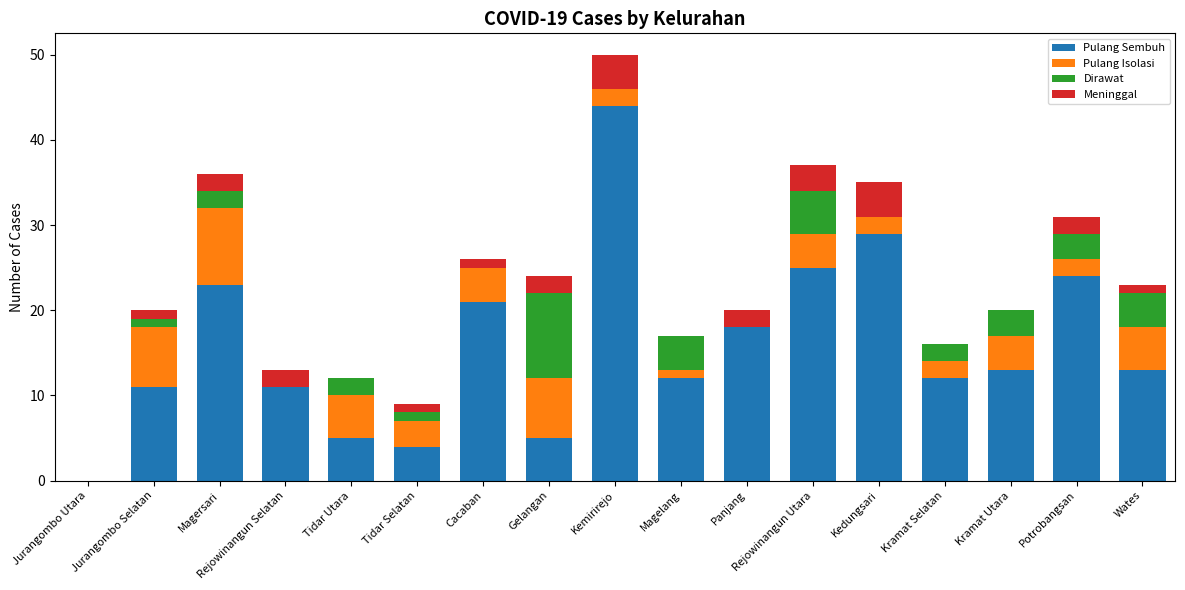

At which category is the sum across all series the highest?

Kemirirejo